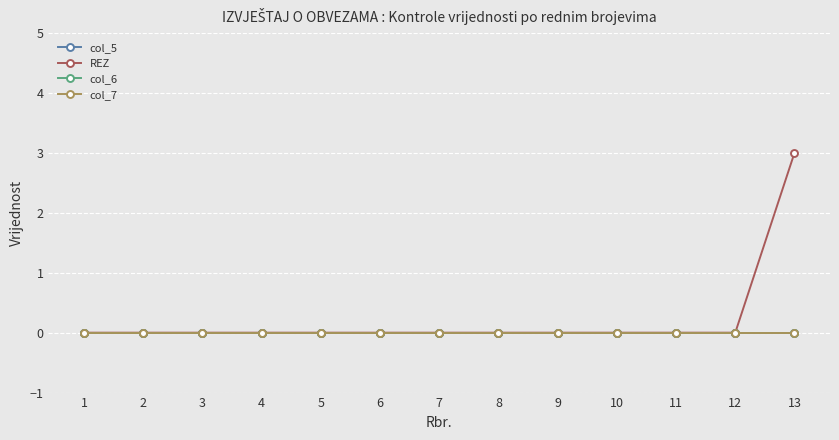

Rank the series by their maximum value, from lowest to highest.

col_5, col_6, col_7, REZ